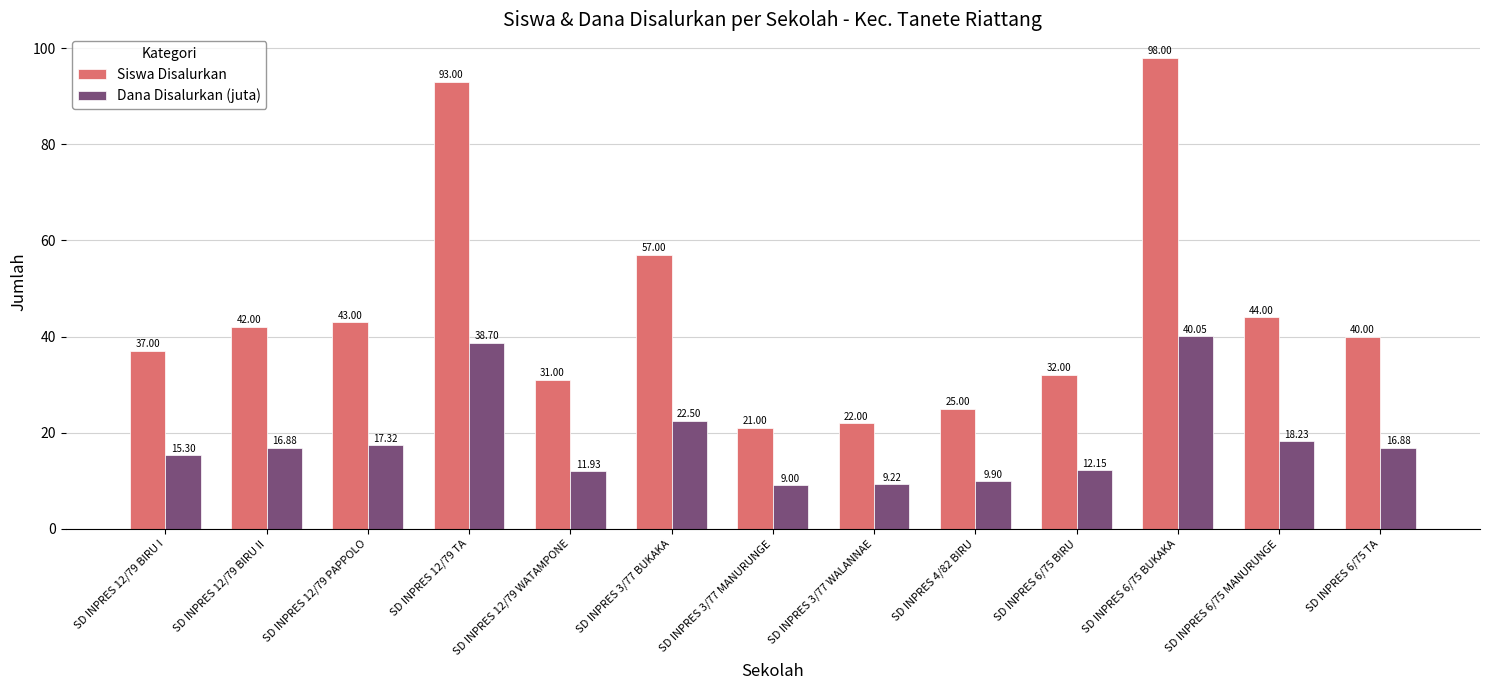

Is it true that Siswa Disalurkan equals 43.0 at SD INPRES 12/79 PAPPOLO?

True